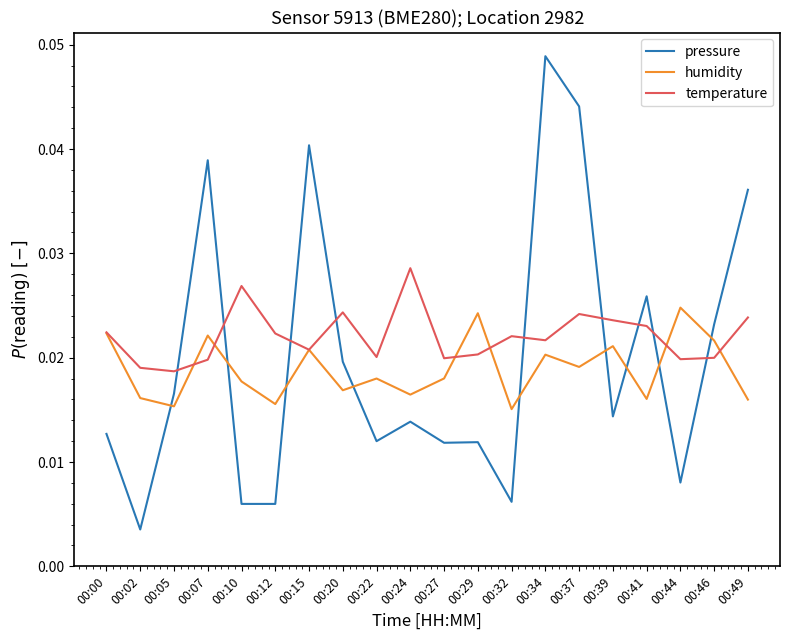

Which series has the widest spread of values?

pressure